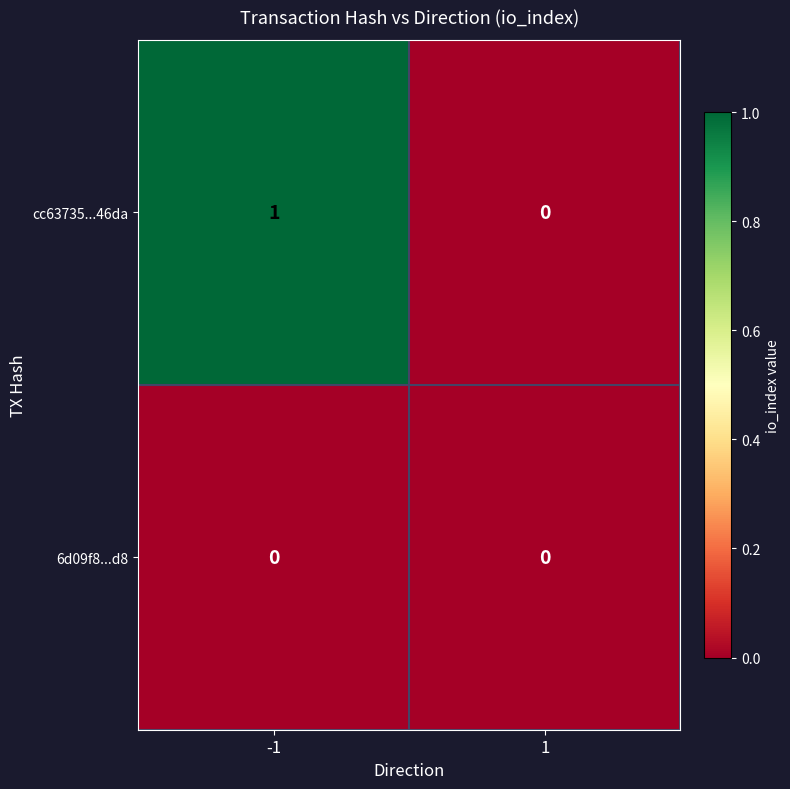

Between -1 and 1, which series saw the biggest shift?

cc63735...46da